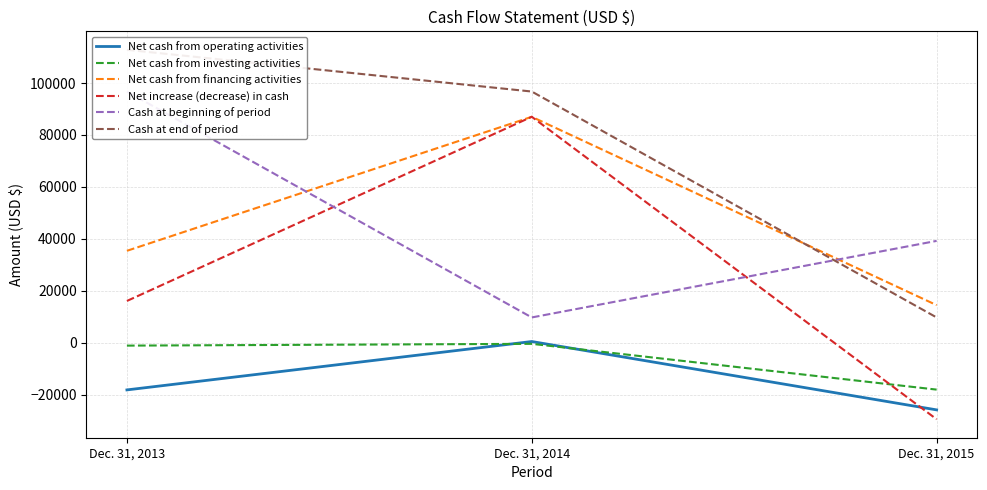

List the labels in order of Net cash from operating activities value, largest first.

Dec. 31, 2014, Dec. 31, 2013, Dec. 31, 2015